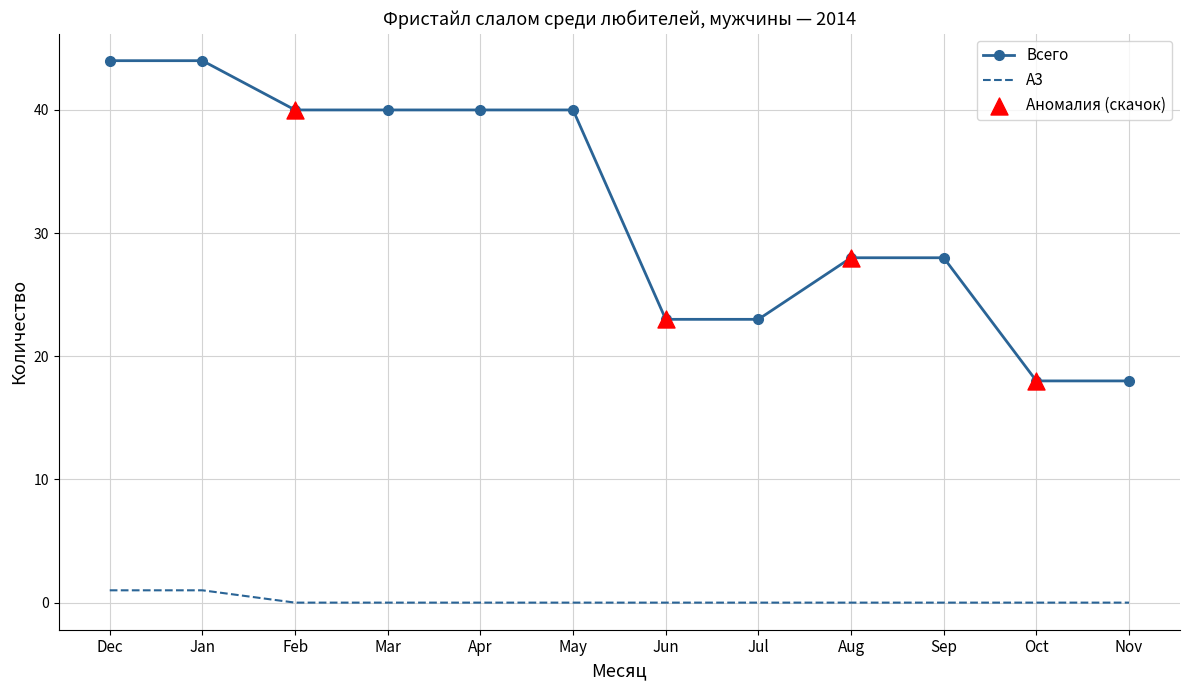

What is the total value across all series at Aug?

28